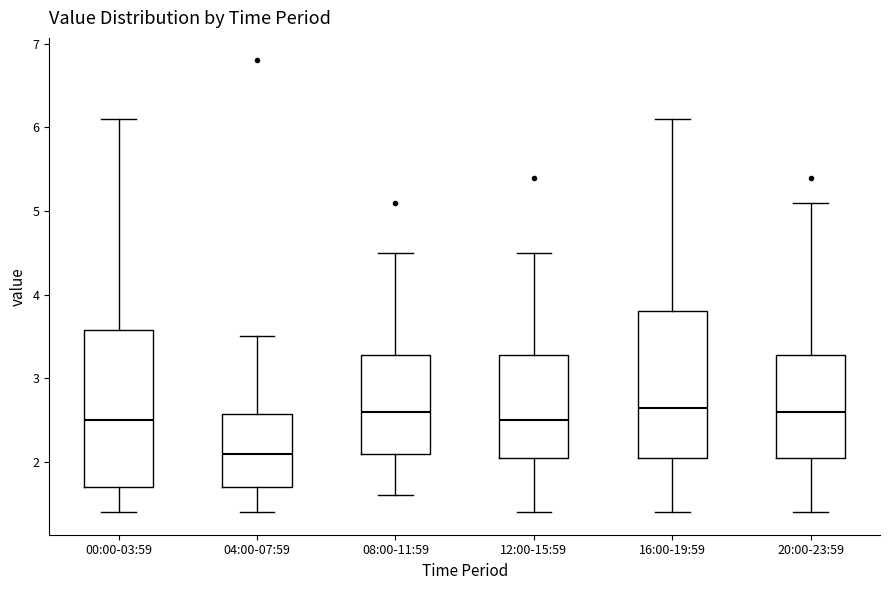

Reading left to right, read every box against the y-axis: the position of its median line, the range the box covers, and the ends of its whiskers. The values are not printed on the chart, so give them approximately, as read against the axis.

00:00-03:59: median 2.5, box 1.7 to 3.6, whiskers 1.4 to 6.1
04:00-07:59: median 2.1, box 1.7 to 2.6, whiskers 1.4 to 3.5
08:00-11:59: median 2.6, box 2.1 to 3.3, whiskers 1.6 to 4.5
12:00-15:59: median 2.5, box 2.0 to 3.3, whiskers 1.4 to 4.5
16:00-19:59: median 2.6, box 2.0 to 3.8, whiskers 1.4 to 6.1
20:00-23:59: median 2.6, box 2.0 to 3.3, whiskers 1.4 to 5.1